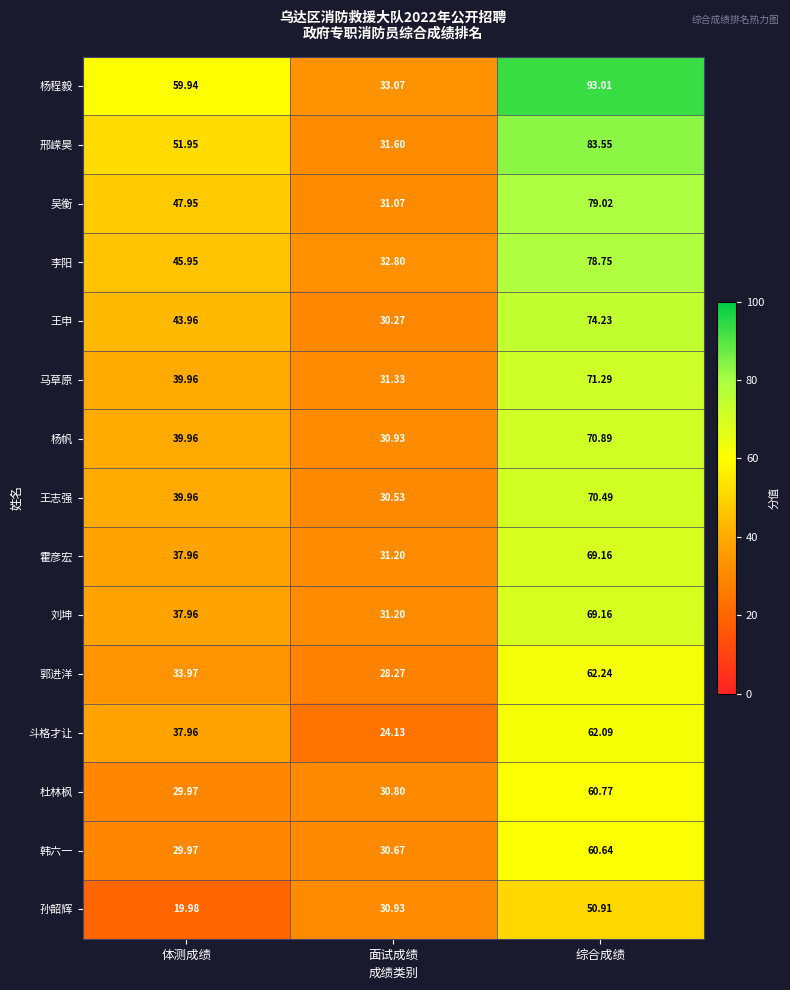

What is the difference between the highest and lowest values at 面试成绩?

8.9